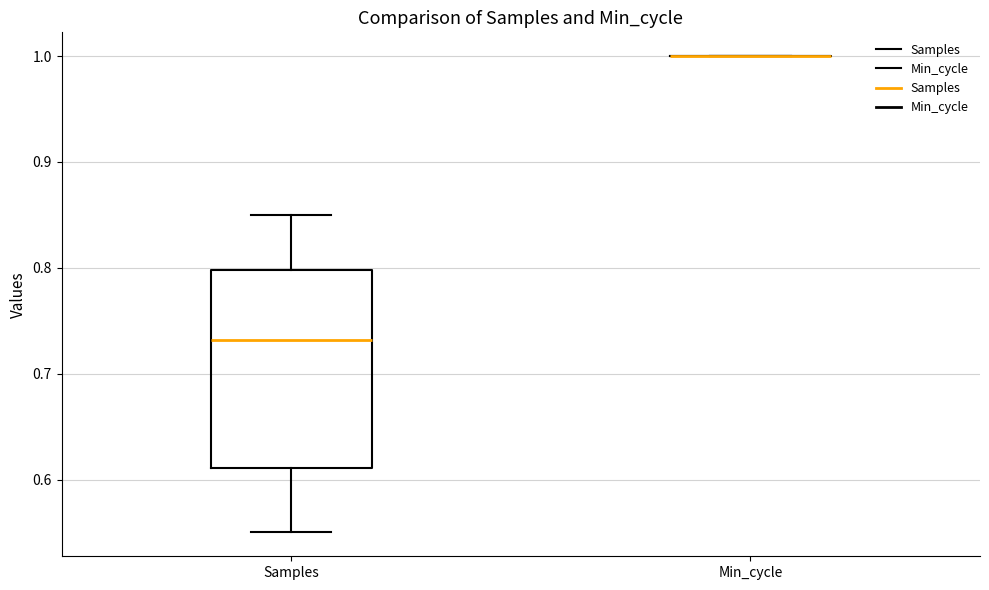

Reading left to right, read every box against the y-axis: the position of its median line, the range the box covers, and the ends of its whiskers. The values are not printed on the chart, so give them approximately, as read against the axis.

Samples: median 0.73, box 0.61 to 0.80, whiskers 0.55 to 0.85
Min_cycle: box collapsed to a line at 1.00, whiskers 1.00 to 1.00